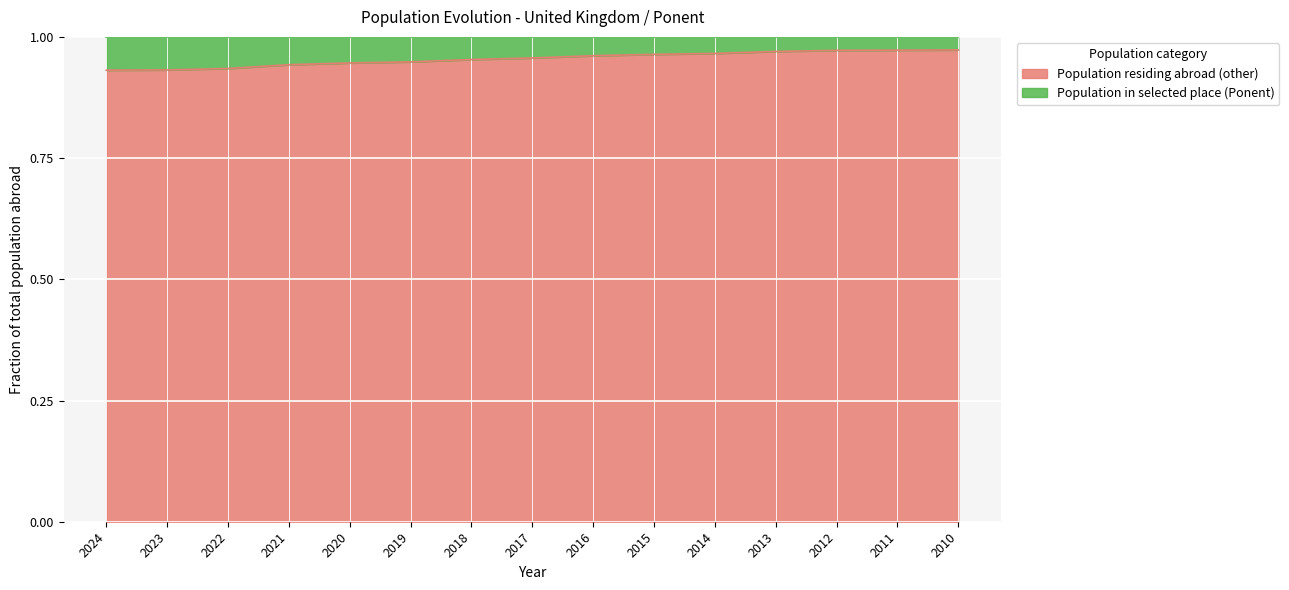

Reading right to left, extract all data points from this chart.

1.0	1.0	1.0	1.0	1.0	1.0	1.0	1.0	1.0	0.9	0.9	0.9	0.9	0.9	0.9